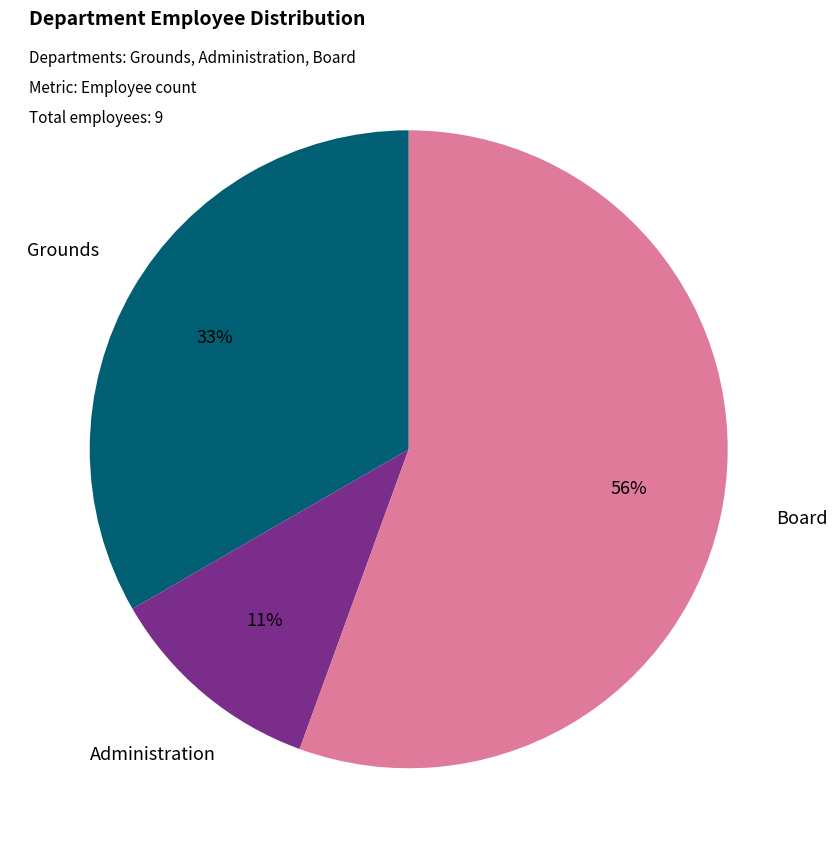

Does Grounds represent more than half of the total?

No